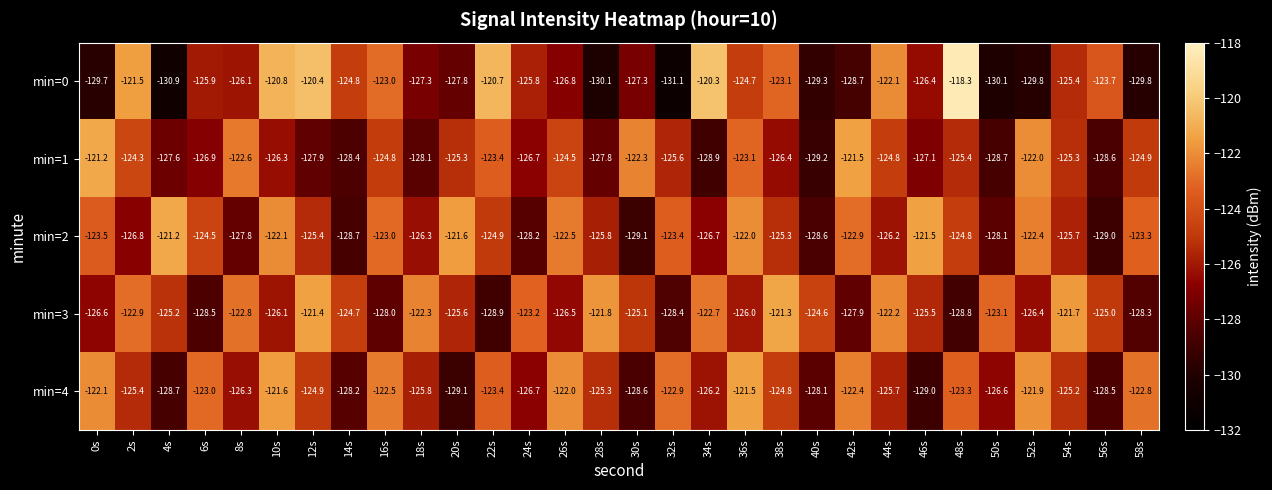

True or false: min=3 has a value of -126.6 at 0s.

True